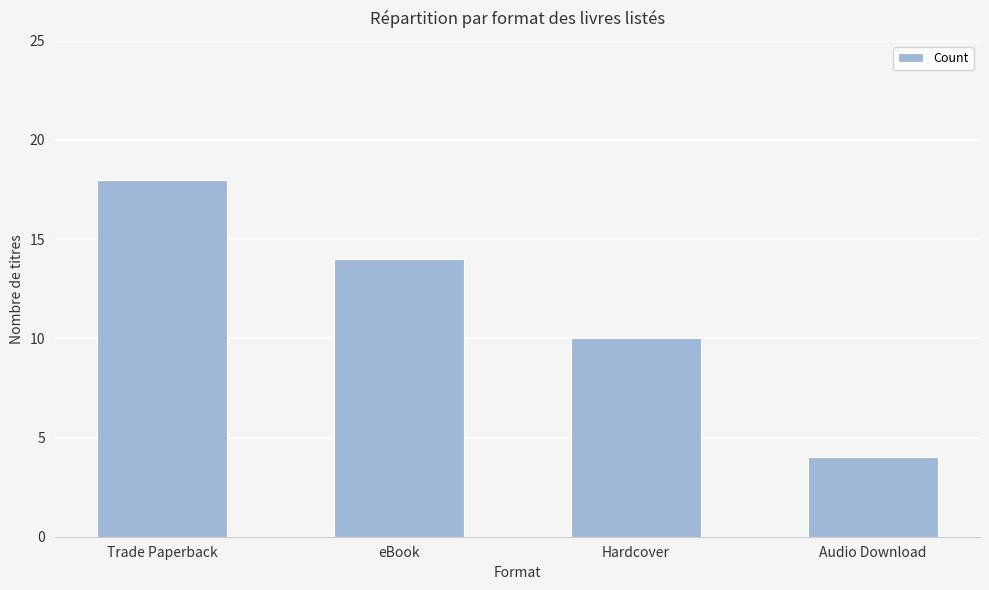

Rank the categories by value from lowest to highest.

Audio Download, Hardcover, eBook, Trade Paperback